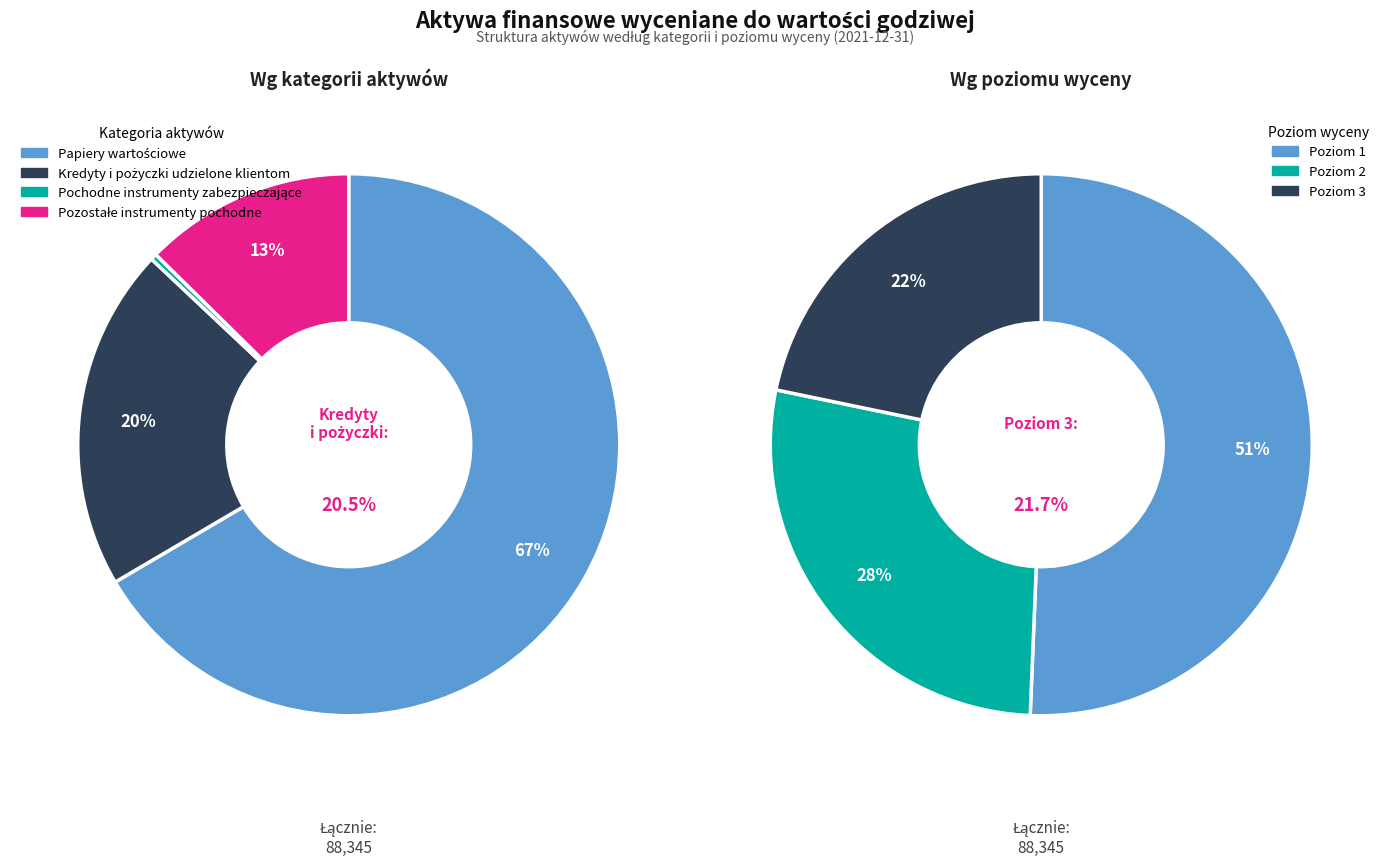

To the nearest percent, what is the average slice percentage?

25%